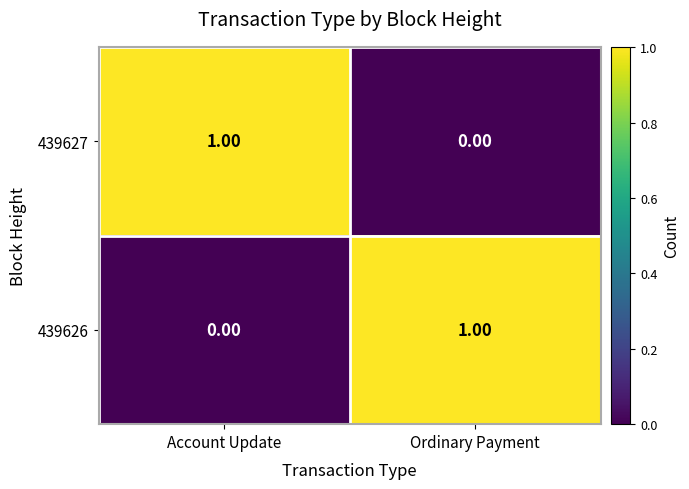

Rank the series at Ordinary Payment from highest to lowest value.

439626, 439627